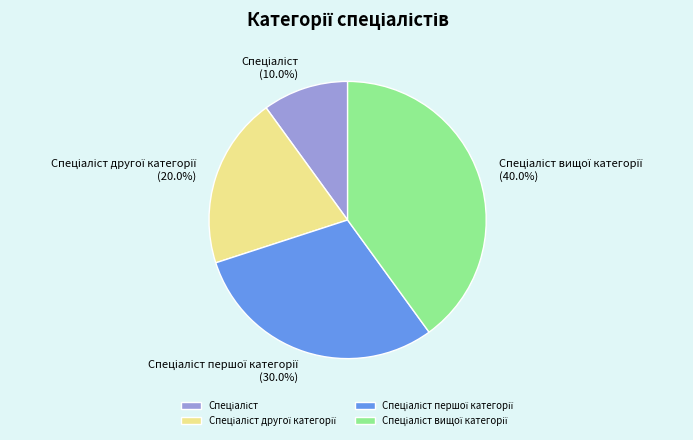

Is there a majority slice in this chart?

No